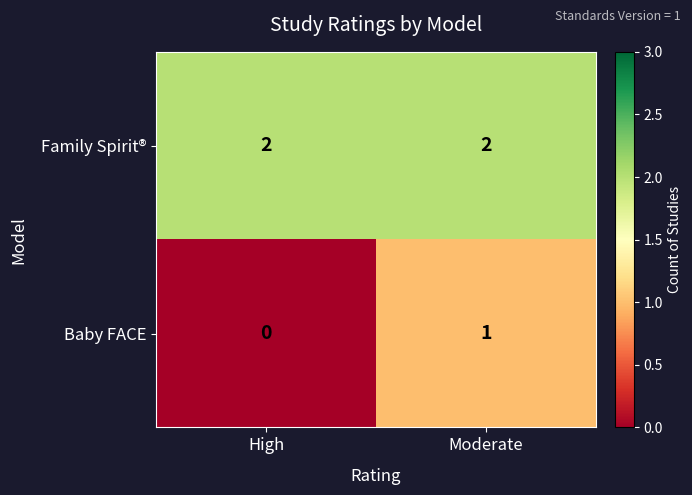

Reading right to left, transcribe all the data shown in this chart.

Family Spirit®: Moderate=2	High=2
Baby FACE: Moderate=1	High=0